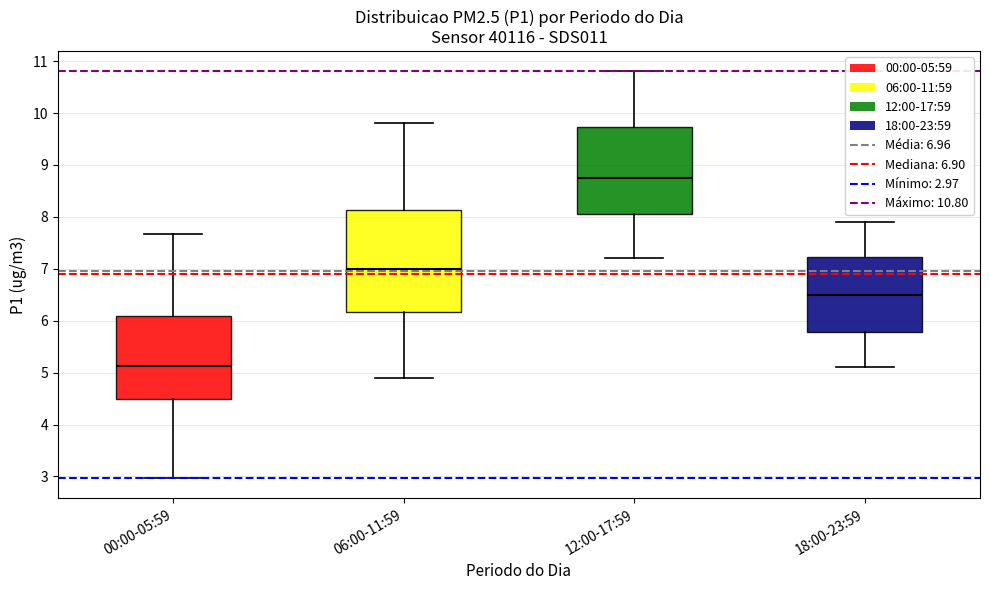

Where does the median line of the box for 06:00-11:59 sit on the y-axis? The values are not printed on the chart, so give them approximately, as read against the axis.

7.0